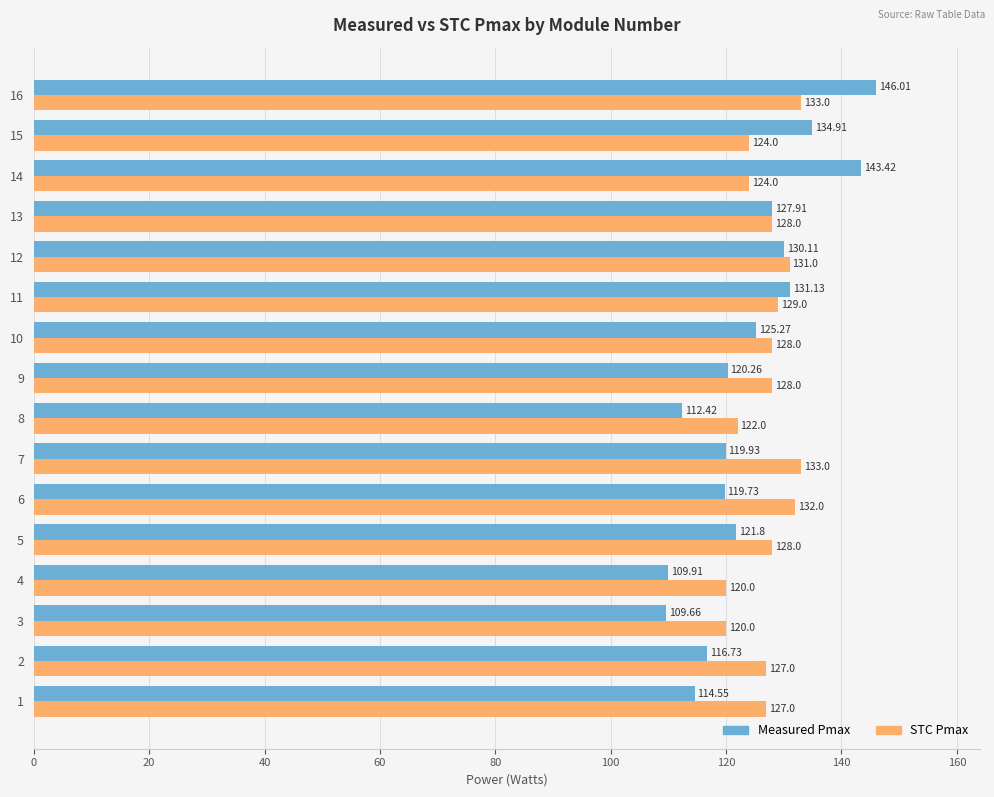

Rank the categories by Measured Pmax value from lowest to highest.

3, 4, 8, 1, 2, 6, 7, 9, 5, 10, 13, 12, 11, 15, 14, 16